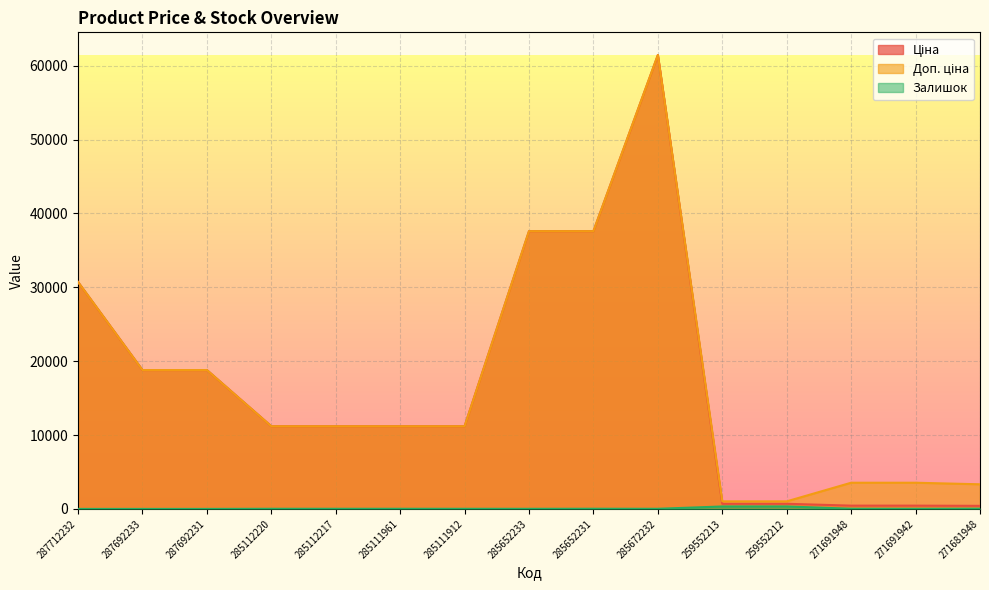

Is it true that Залишок equals 35.6 at 285652231?

False